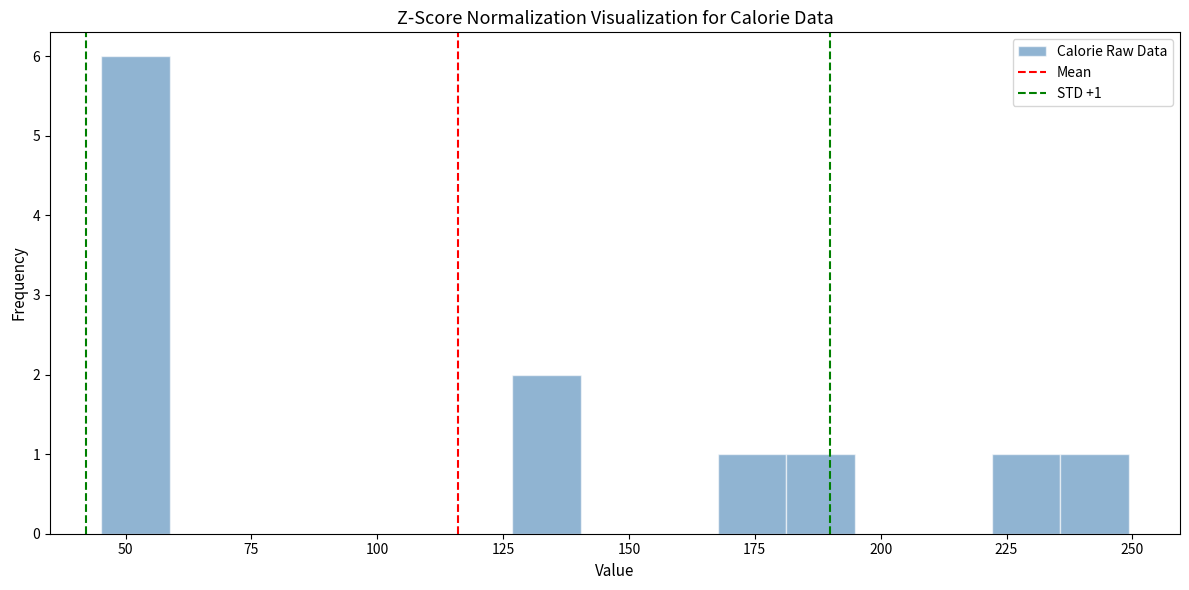

Read against the x-axis, roughly where is the centre of the tallest bar?

50